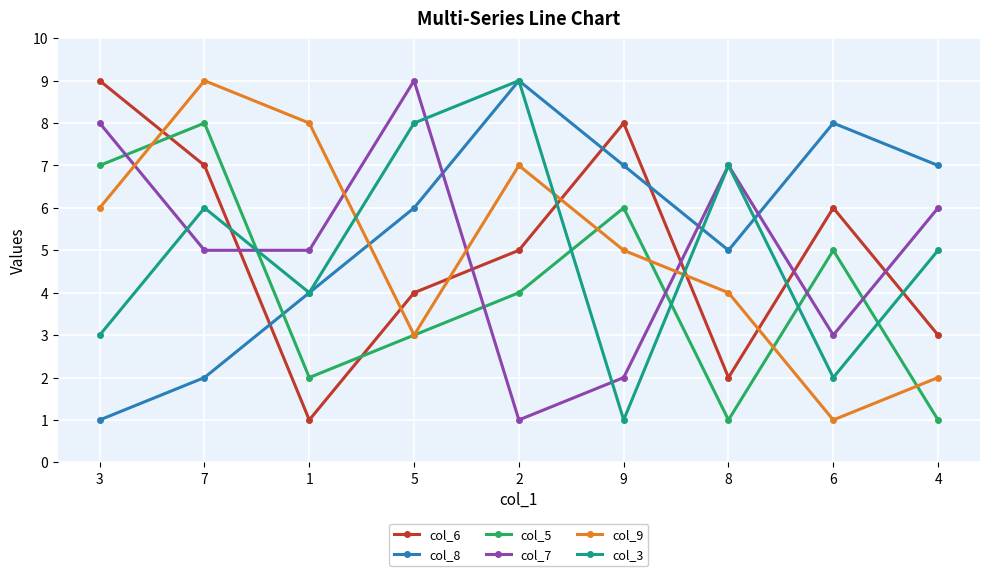

Which series changed the most between 9 and 6?

col_9